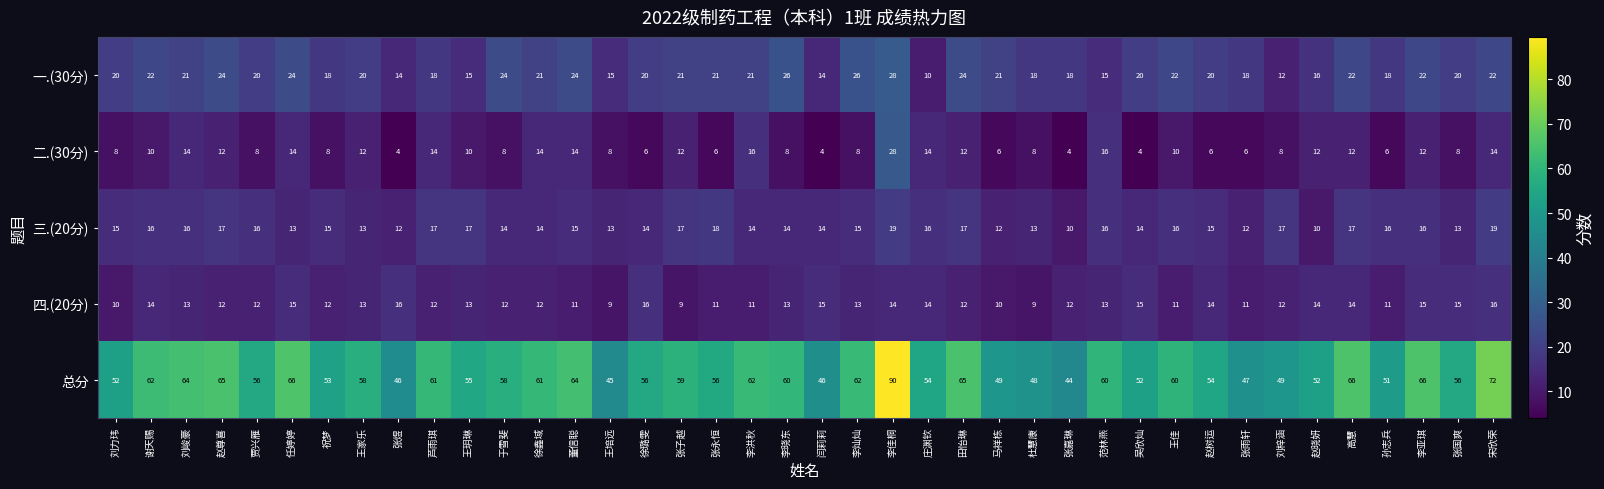

What is the difference between the highest and lowest values at 庄渊钦?

44